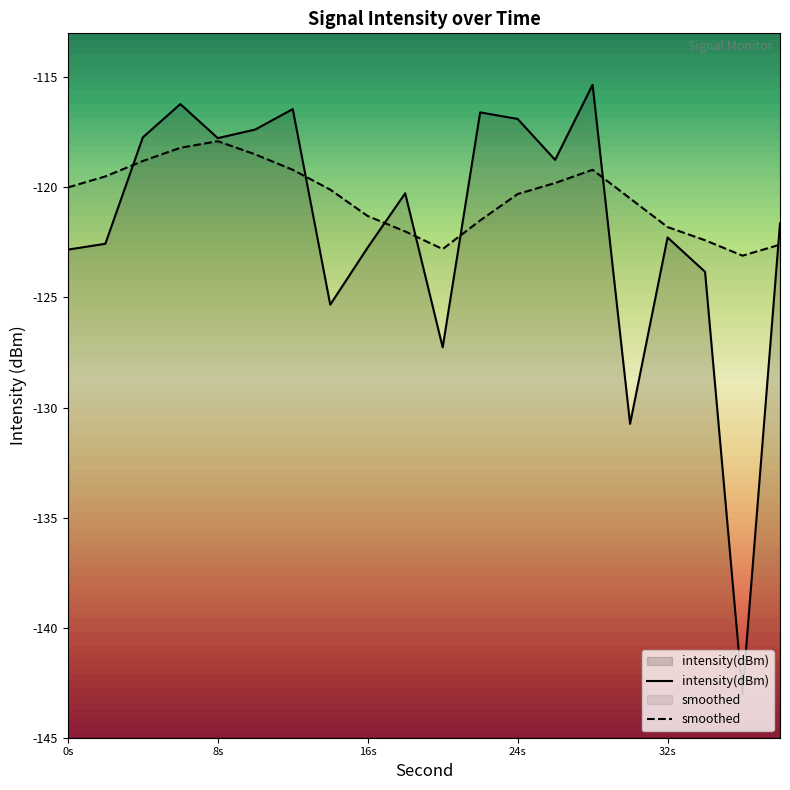

What is the greatest value displayed?

-115.3